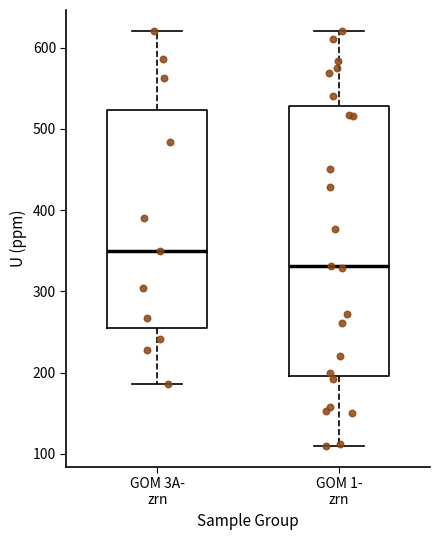

Reading left to right, read every box against the y-axis: the position of its median line, the range the box covers, and the ends of its whiskers. The values are not printed on the chart, so give them approximately, as read against the axis.

GOM 3A- zrn: median 350, box 250 to 520, whiskers 190 to 620
GOM 1- zrn: median 330, box 200 to 530, whiskers 110 to 620